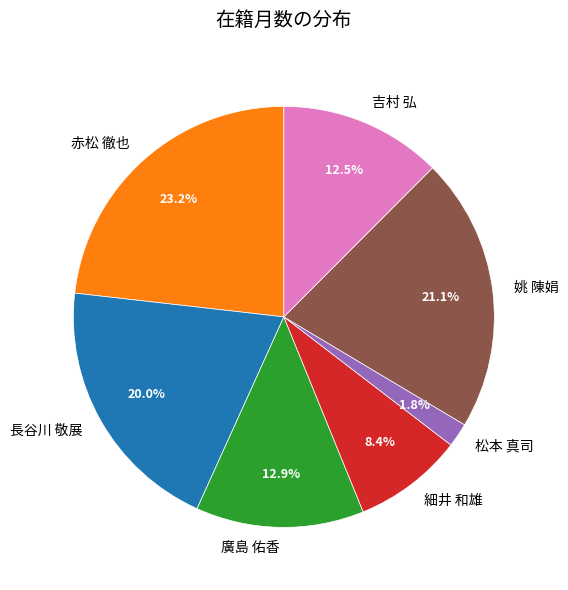

Which has a higher value, 細井 和雄 or 松本 真司?

細井 和雄